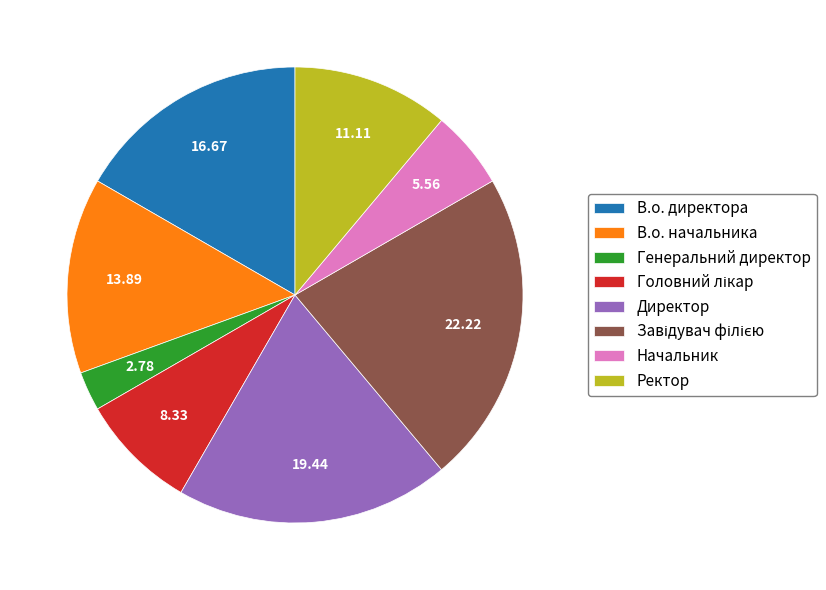

How many segments does this pie chart have?

8